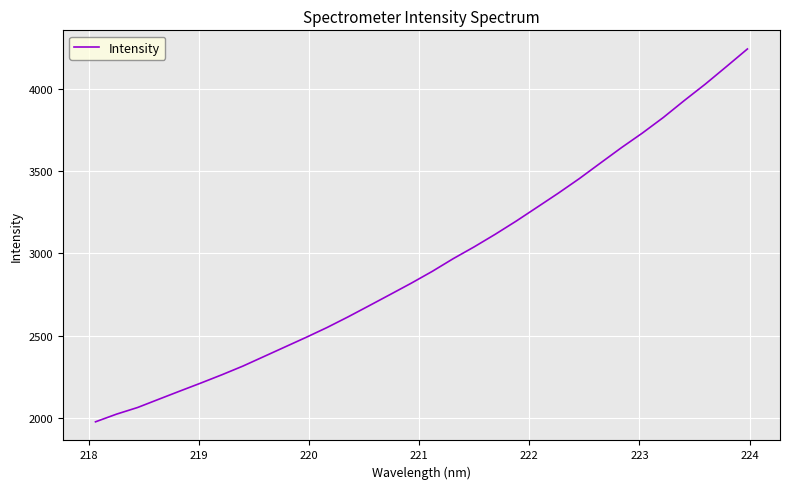

How many lines are shown in the chart?

1